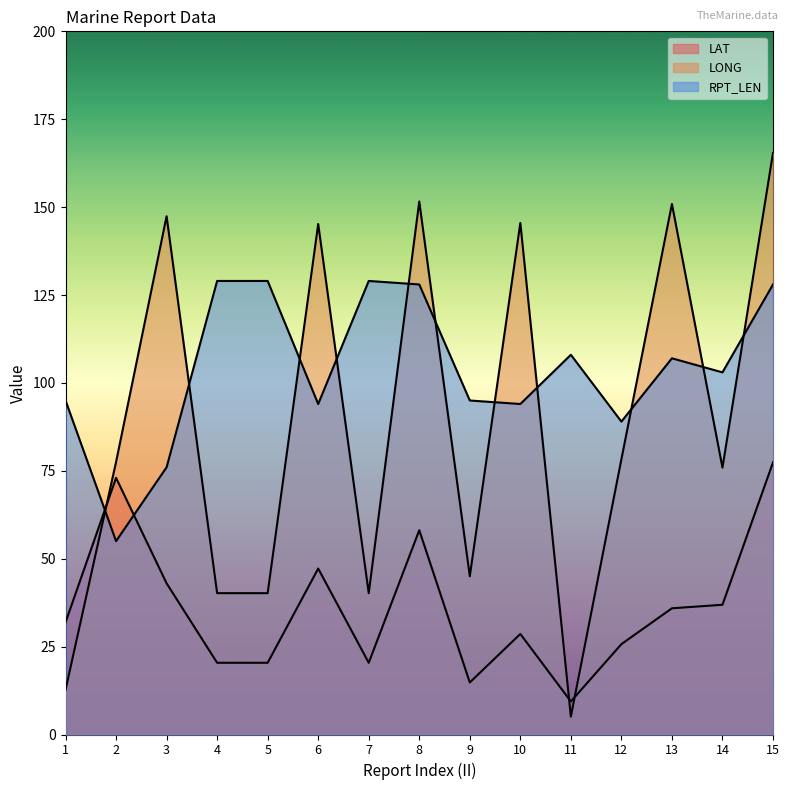

Between which two adjacent categories do LAT and LONG first intersect?

1 and 2